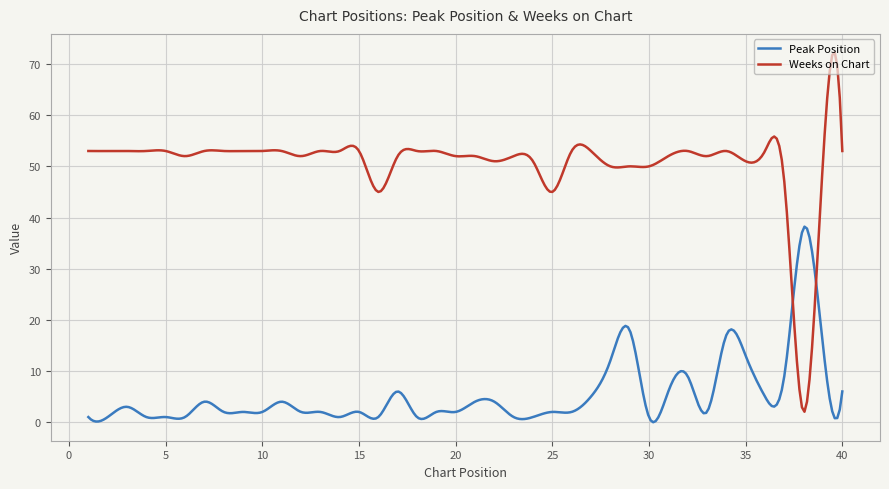

What is the difference between the maximum and minimum values in the Peak Position series?

38.2